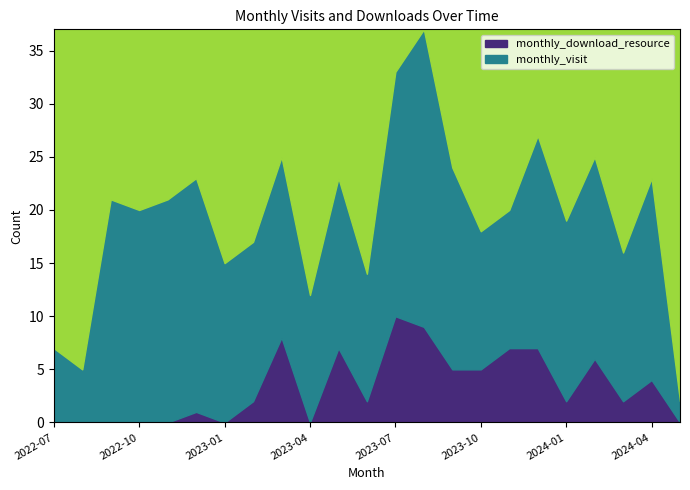

List the labels in order of value, smallest first.

2022-07, 2022-08, 2022-09, 2022-10, 2022-11, 2023-01, 2023-04, 2024-05, 2022-12, 2023-02, 2023-06, 2024-01, 2024-03, 2024-04, 2023-09, 2023-10, 2024-02, 2023-05, 2023-11, 2023-12, 2023-03, 2023-08, 2023-07